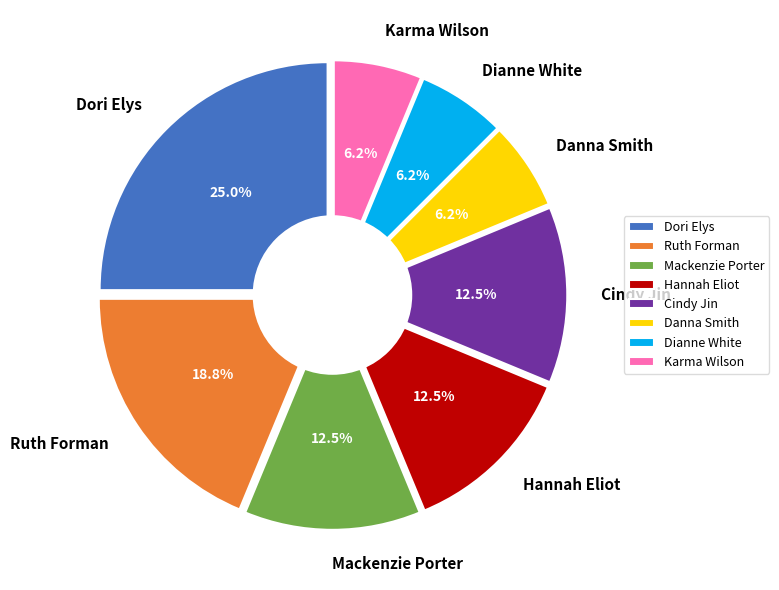

Is it true that Cindy Jin is 1% of the pie?

False